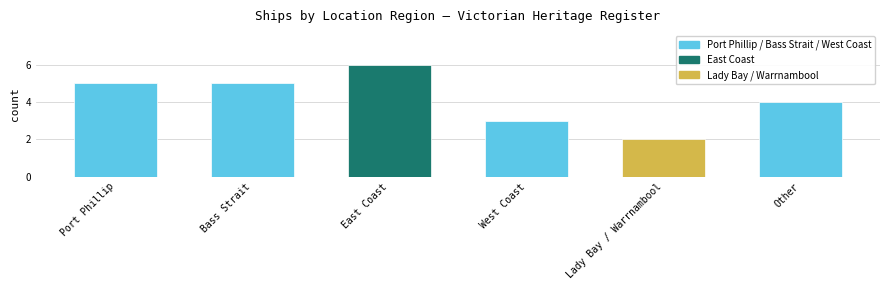

Which has a higher value, West Coast or Bass Strait?

Bass Strait